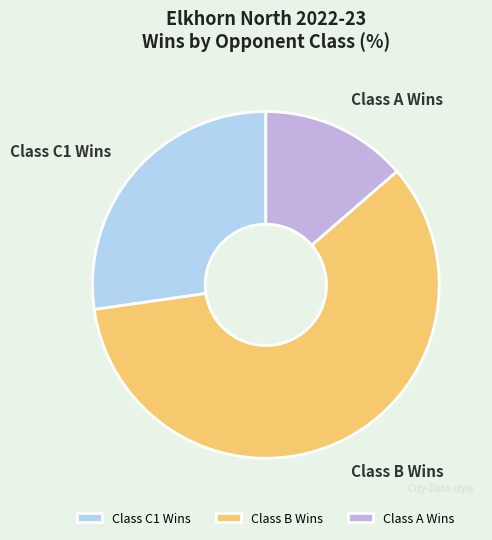

Count the number of slices in the pie.

3